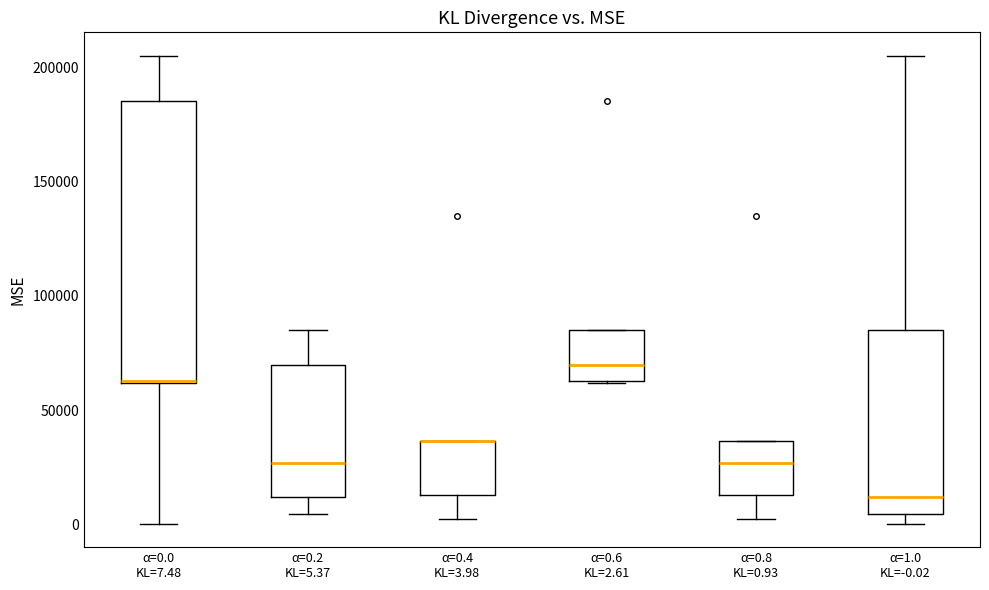

Which box is the tallest, from its lower edge to its upper edge?

α=0.0 KL=7.48